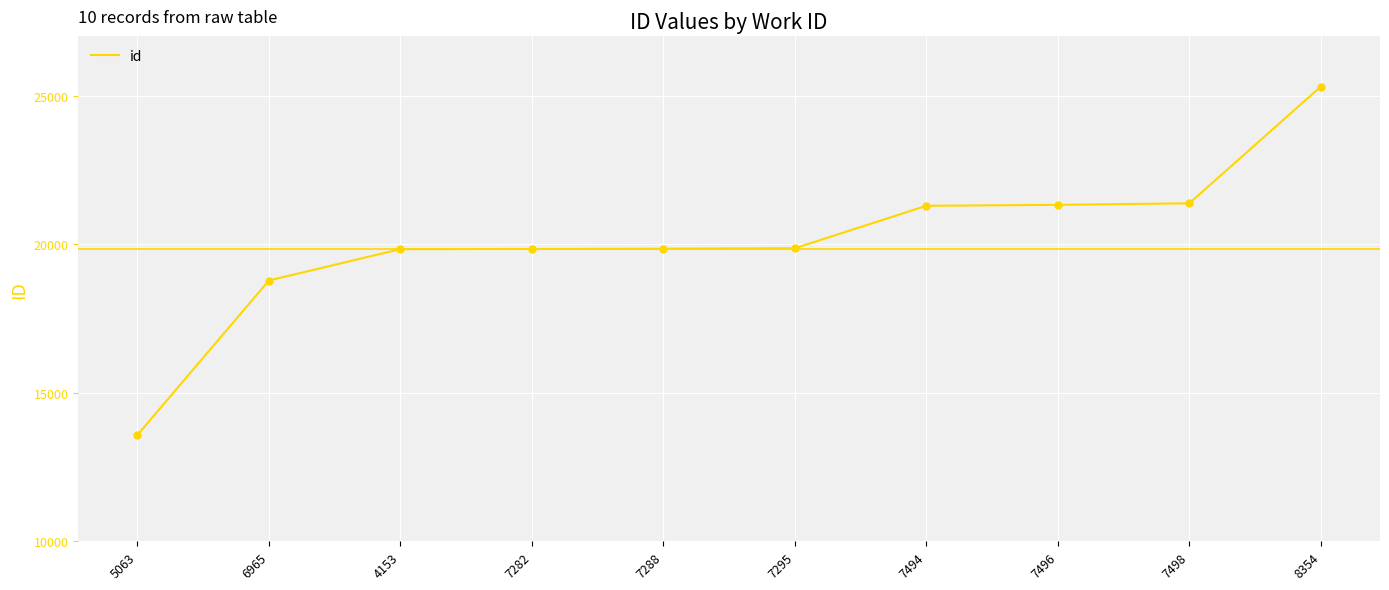

What is the change in value from 7282 to 8354?

+5468